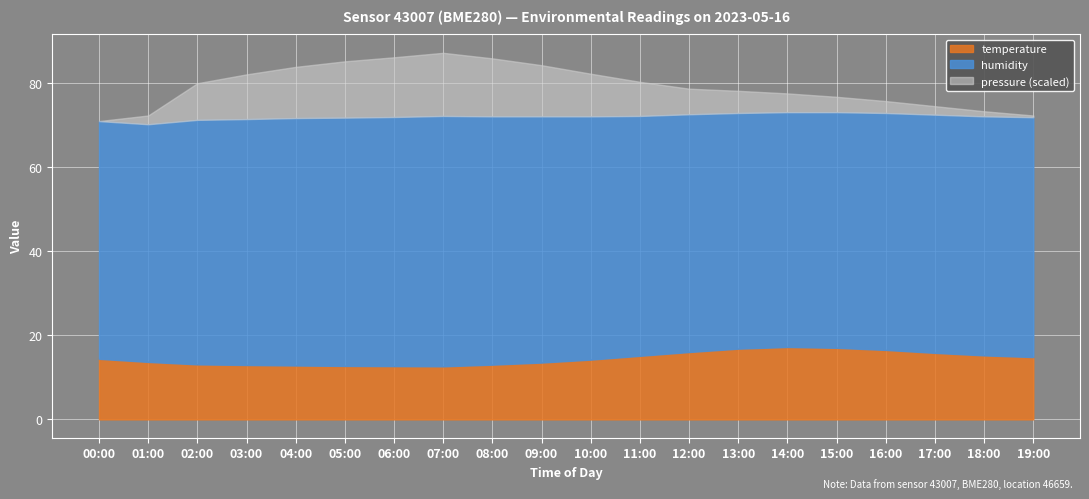

Does the chart display data point markers on the line(s)?

No